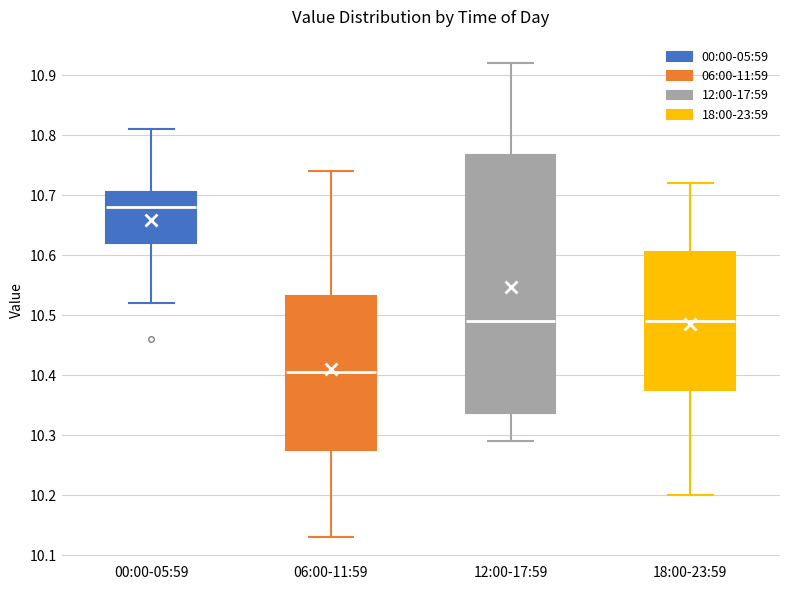

Where is the lower edge of the box for 06:00-11:59 on the y-axis? The values are not printed on the chart, so give them approximately, as read against the axis.

10.28